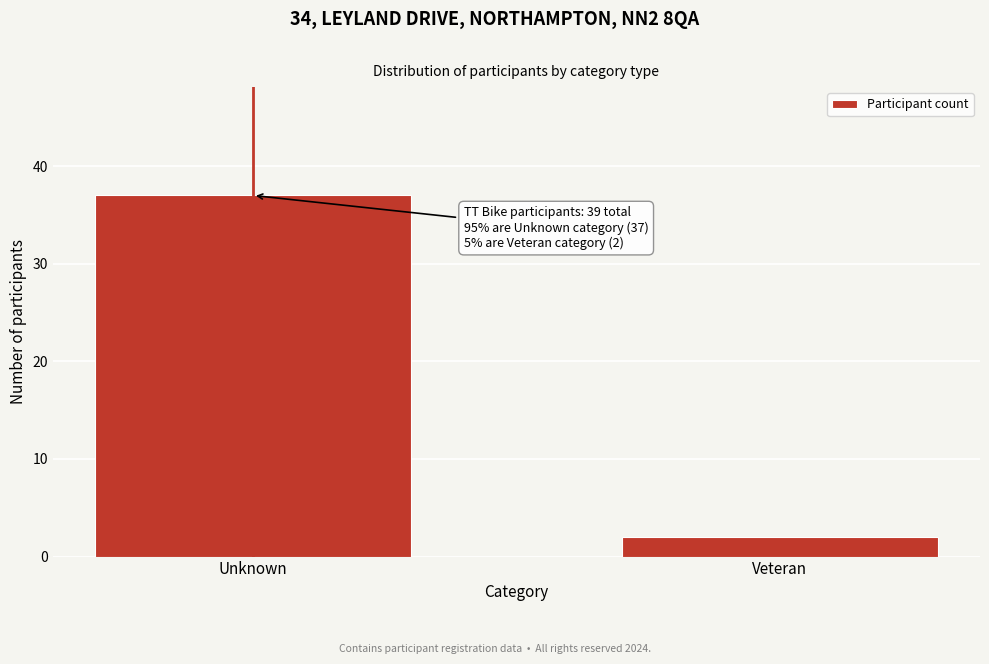

Reading right to left, what are all the values shown in this chart?

2	37